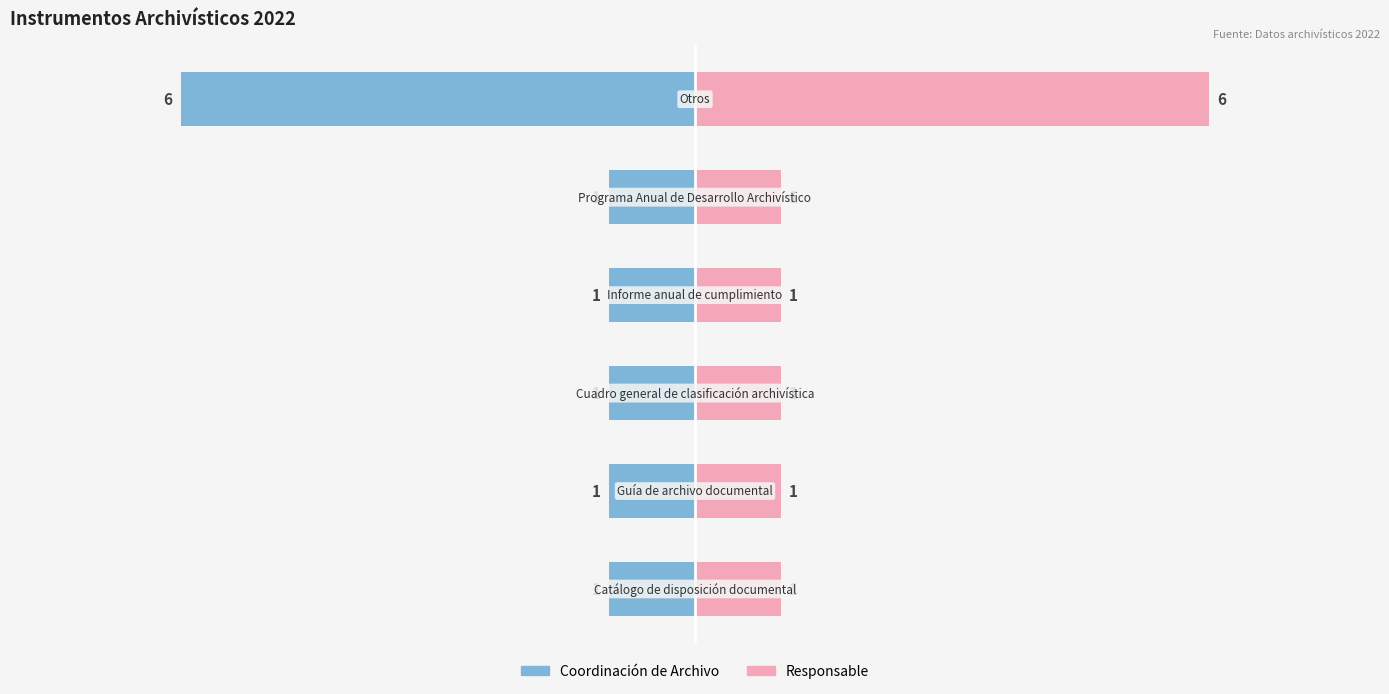

List the series in order of their peak value, highest first.

Responsable, Coordinación de Archivo